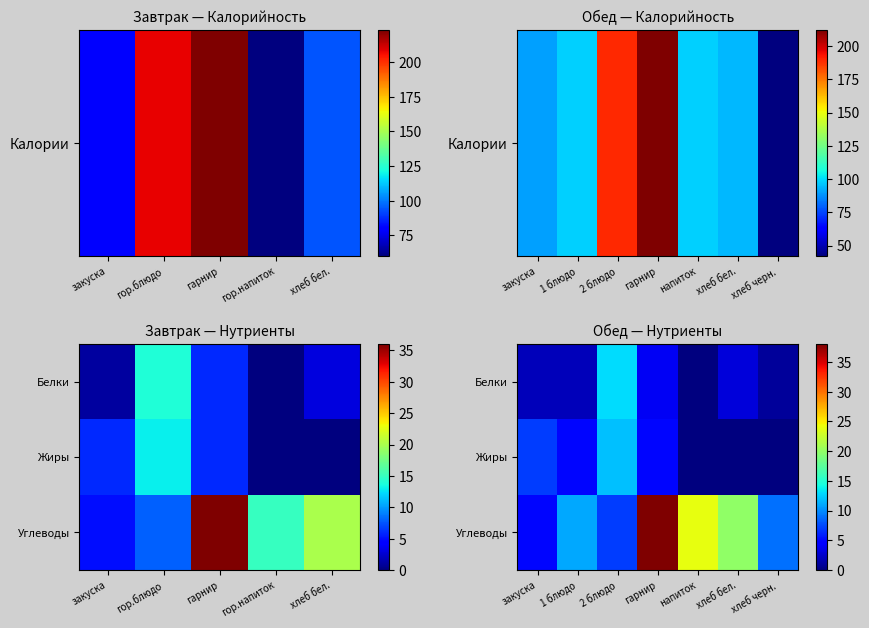

The value of Жиры at напиток is 0. True or false?

True